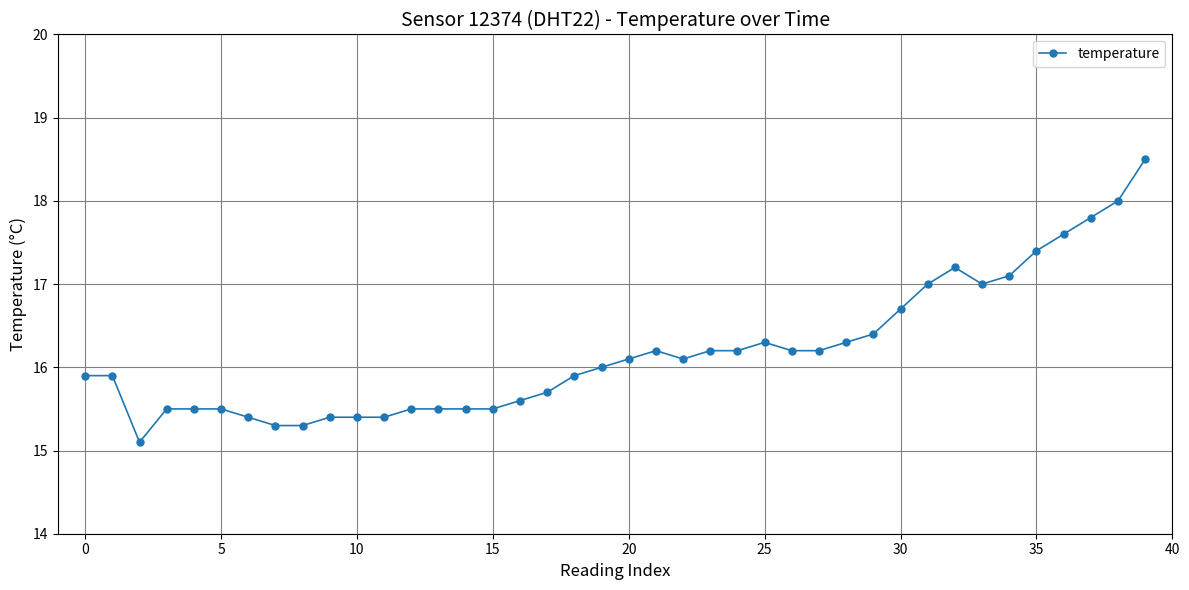

What is the difference between the maximum and second lowest values?

3.2